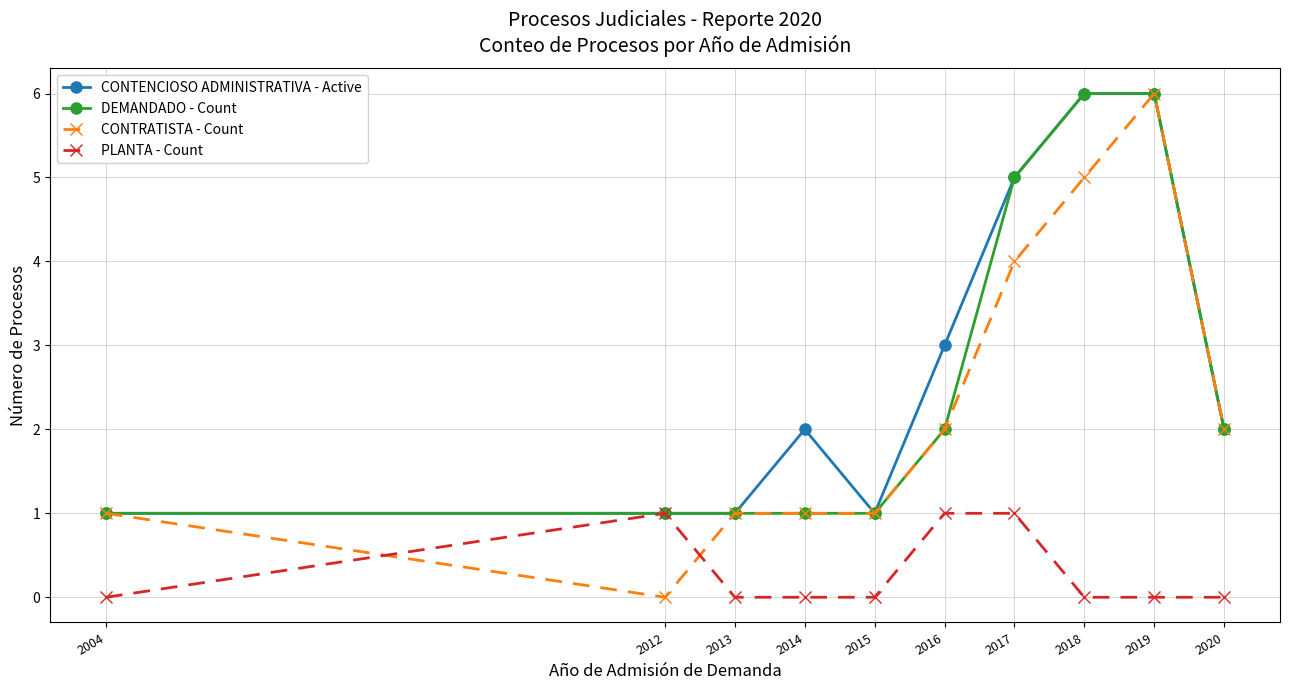

Which series has the largest range (max minus min)?

CONTRATISTA - Count